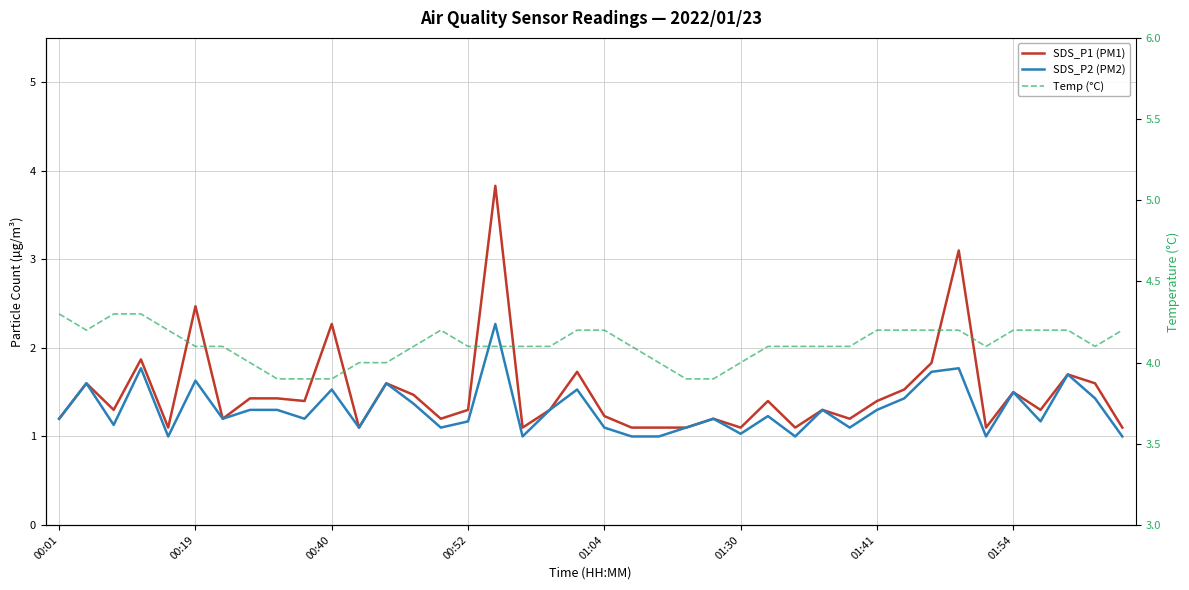

What position from the right is 17?

23